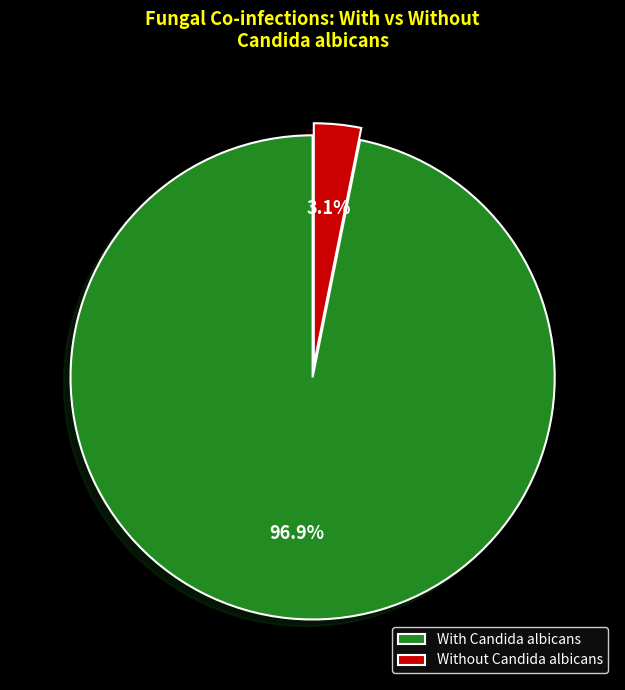

Rank the categories by value from lowest to highest.

Without Candida albicans, With Candida albicans